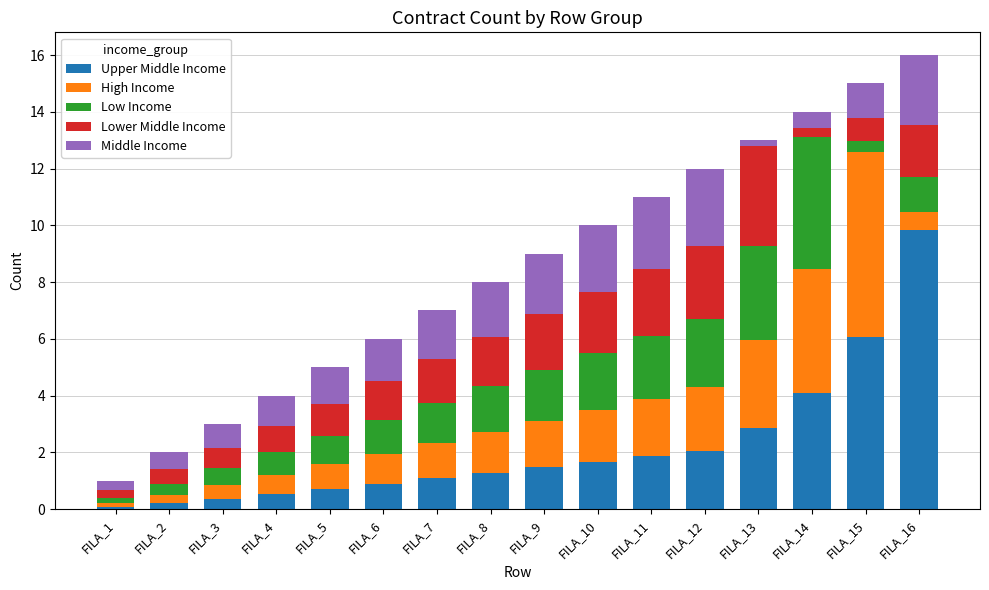

What is the total value across all series at FILA_5?

5.0